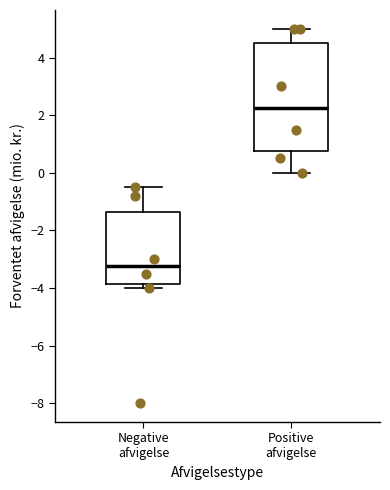

Reading left to right, read every box against the y-axis: the position of its median line, the range the box covers, and the ends of its whiskers. The values are not printed on the chart, so give them approximately, as read against the axis.

Negative afvigelse: median -3.2, box -3.8 to -1.4, whiskers -4.0 to -0.4
Positive afvigelse: median 2.2, box 0.8 to 4.6, whiskers 0.0 to 5.0